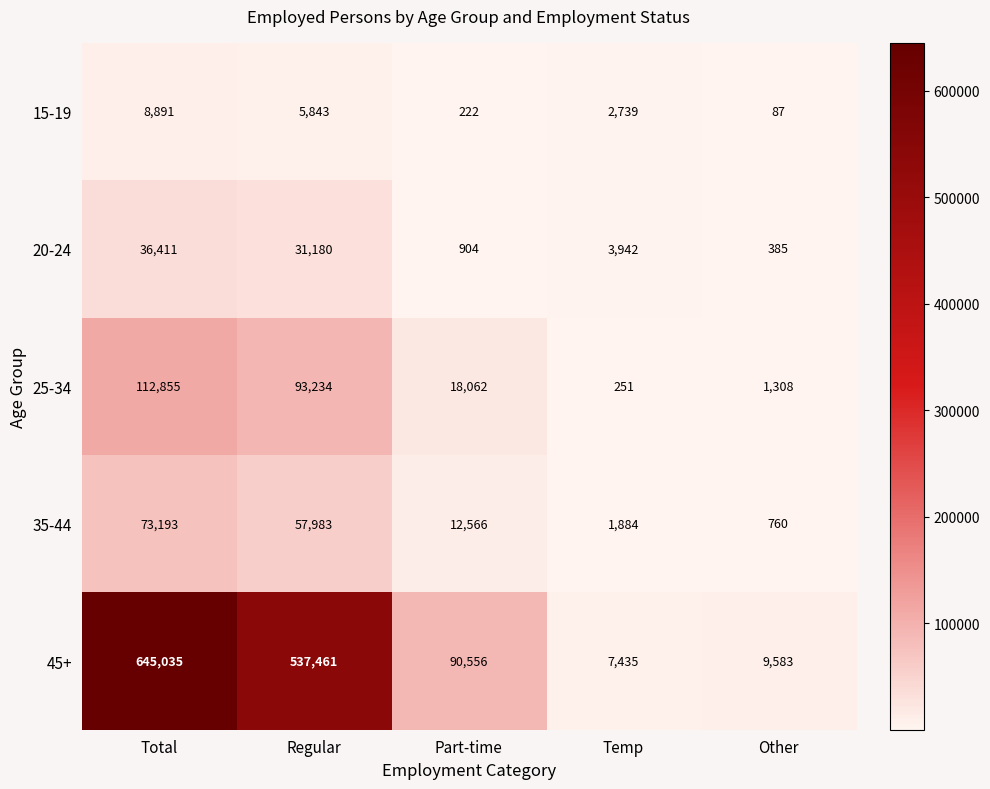

Reading right to left, extract all data points from this chart.

15-19: Other=87	Temp=2739	Part-time=222	Regular=5843	Total=8891
20-24: Other=385	Temp=3942	Part-time=904	Regular=31180	Total=36411
25-34: Other=1308	Temp=251	Part-time=18062	Regular=93234	Total=112855
35-44: Other=760	Temp=1884	Part-time=12566	Regular=57983	Total=73193
45+: Other=9583	Temp=7435	Part-time=90556	Regular=537461	Total=645035